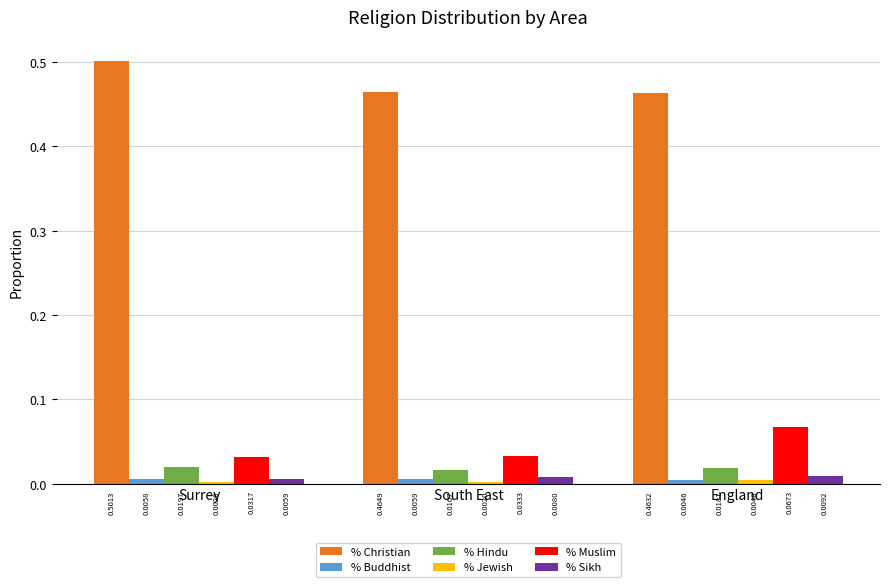

Which label corresponds to the smallest value in the chart?

South East